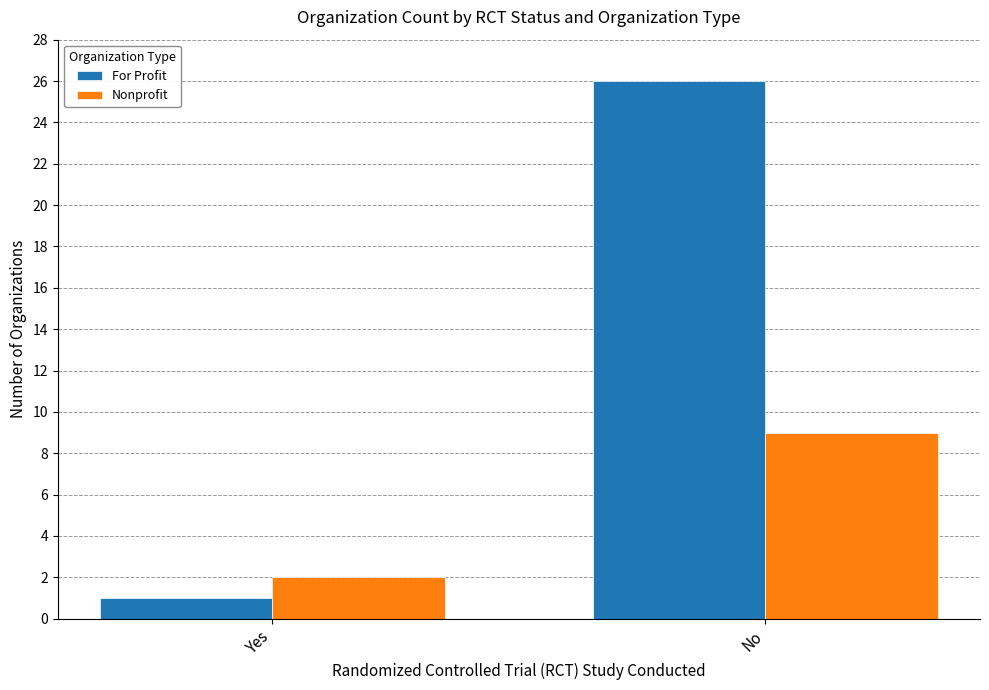

At which category is the sum across all series the highest?

No